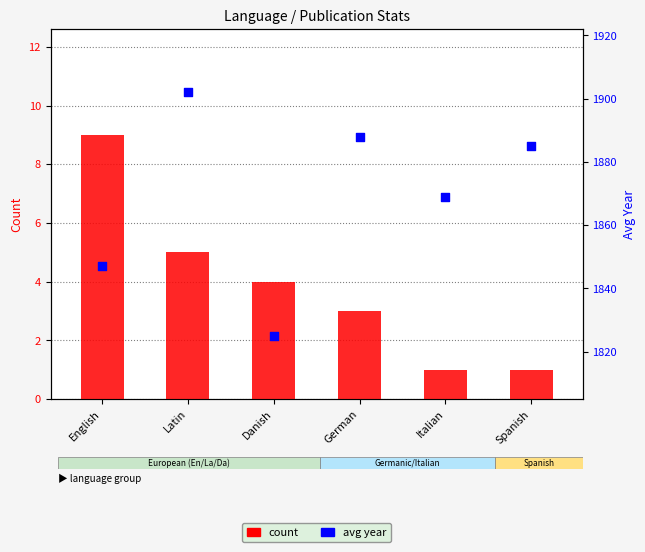

Which series has the largest Y range (max minus min)?

avg year